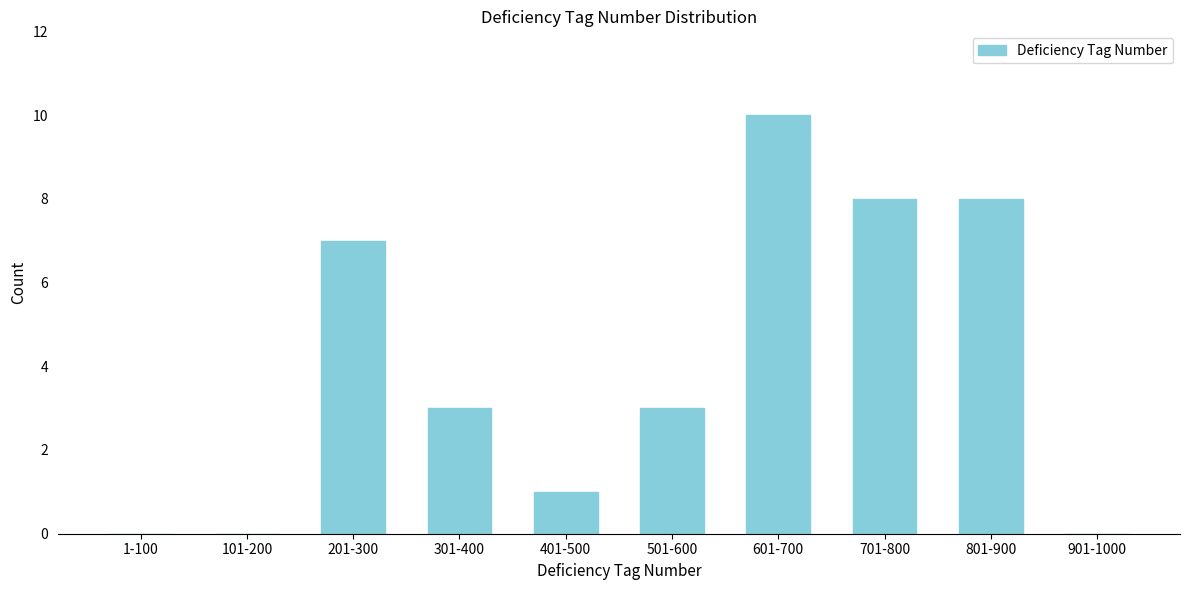

Reading left to right, what are all the values shown in this chart?

1-100=0	101-200=0	201-300=7	301-400=3	401-500=1	501-600=3	601-700=10	701-800=8	801-900=8	901-1000=0